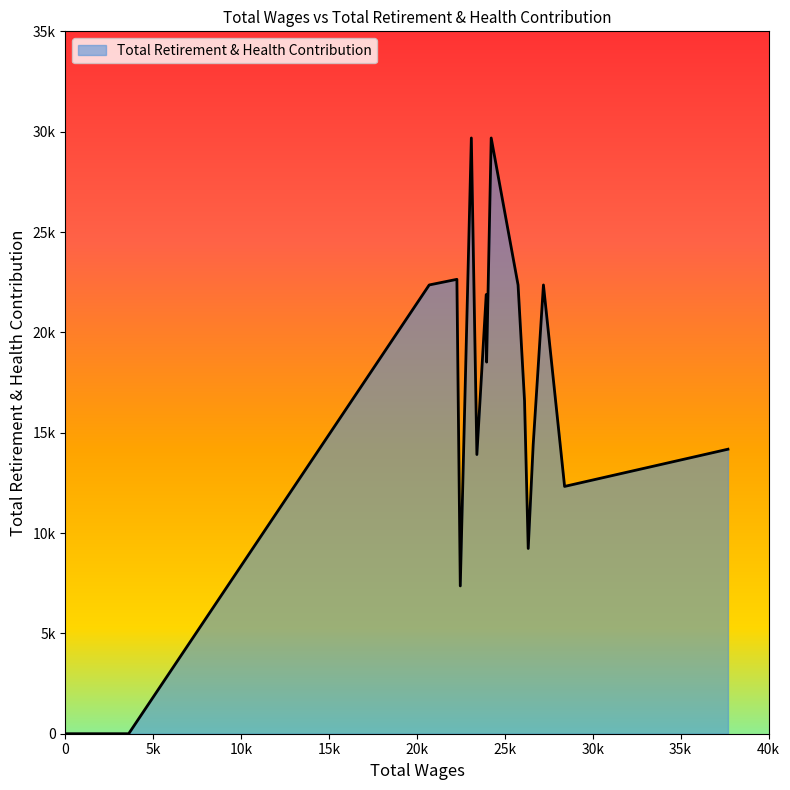

The value at 23963.0 is 18518. True or false?

True